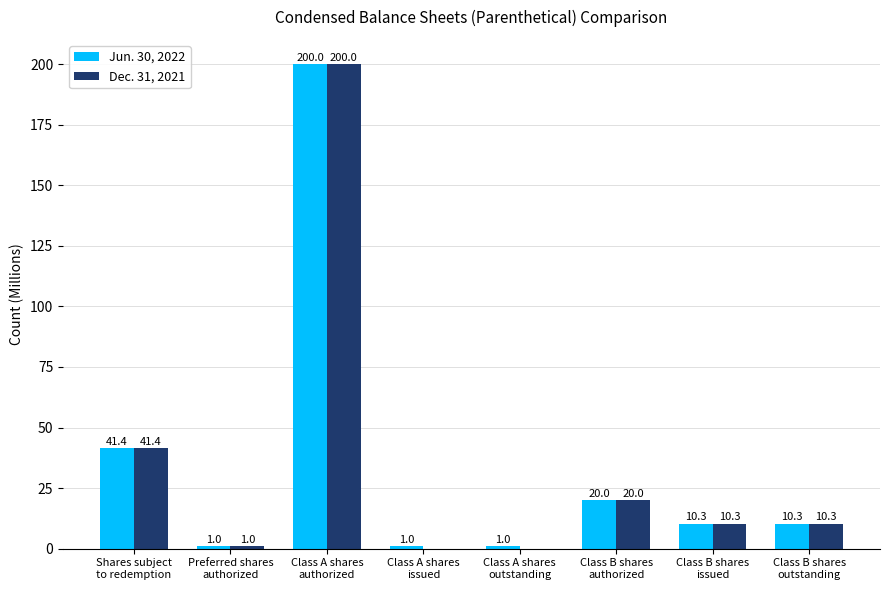

What is the highest value of the Jun. 30, 2022 series?

200.0